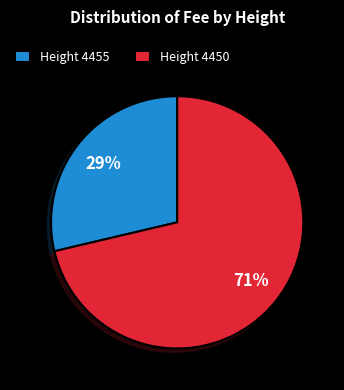

Combined, do Height 4455 and Height 4450 account for over 50%?

Yes